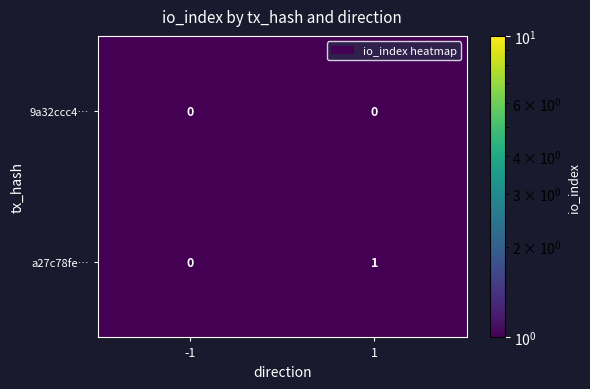

Reading right to left, transcribe all the data shown in this chart.

9a32ccc4…: 1=0	-1=0
a27c78fe…: 1=1	-1=0